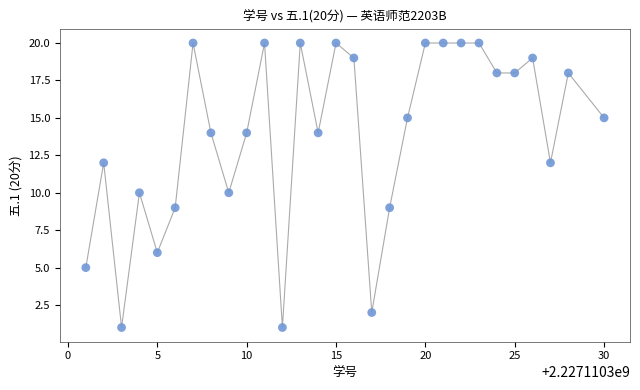

What is the range of X values (max minus min)?

29